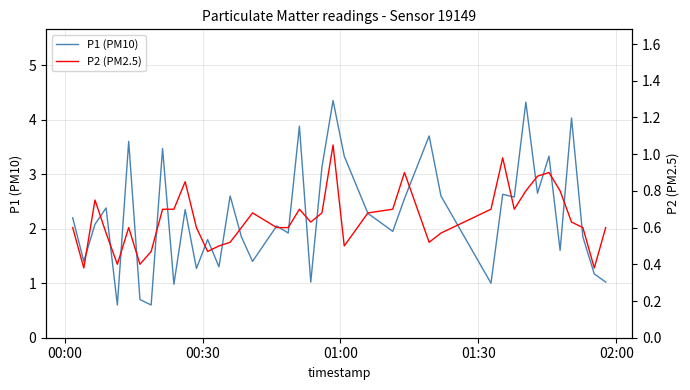

What is the value of the P2 (PM2.5) point at the 3rd from the left?

0.8